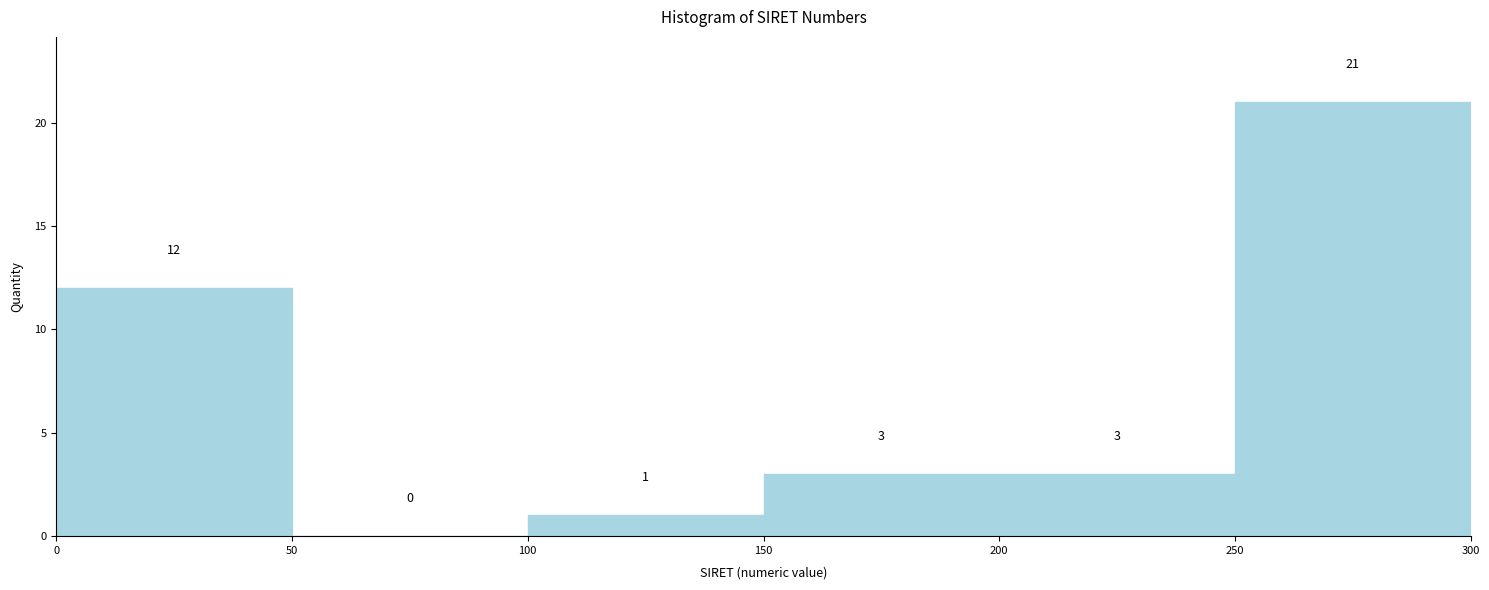

Reading left to right, transcribe this chart: for each bar, give the range it covers on the x-axis and its height.

0 to 50: 12
50 to 100: 0
100 to 150: 1
150 to 200: 3
200 to 250: 3
250 to 300: 21